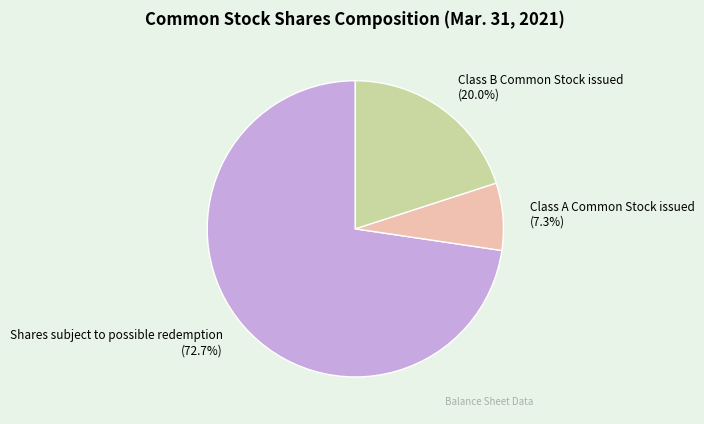

The Class B Common Stock issued slice represents 12% of the pie. True or false?

False